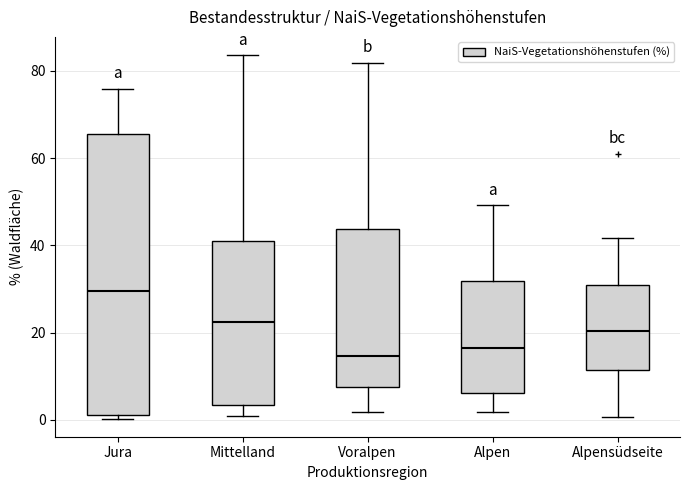

Reading left to right, transcribe this box plot: for each box, give where its median line is, the range the box spans, and where its two whiskers end, as read against the y-axis. The values are not printed on the chart, so give them approximately, as read against the axis.

Jura: median 30, box 2 to 66, whiskers 0 to 76
Mittelland: median 22, box 4 to 42, whiskers 0 to 84
Voralpen: median 14, box 8 to 44, whiskers 2 to 82
Alpen: median 16, box 6 to 32, whiskers 2 to 50
Alpensüdseite: median 20, box 12 to 30, whiskers 0 to 42